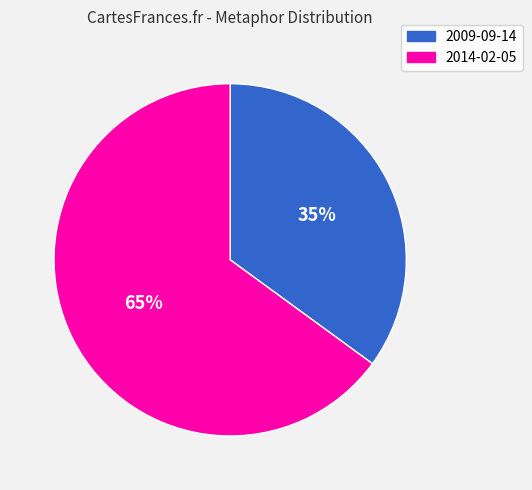

True or false: 2009-09-14 accounts for 35% of the total.

True